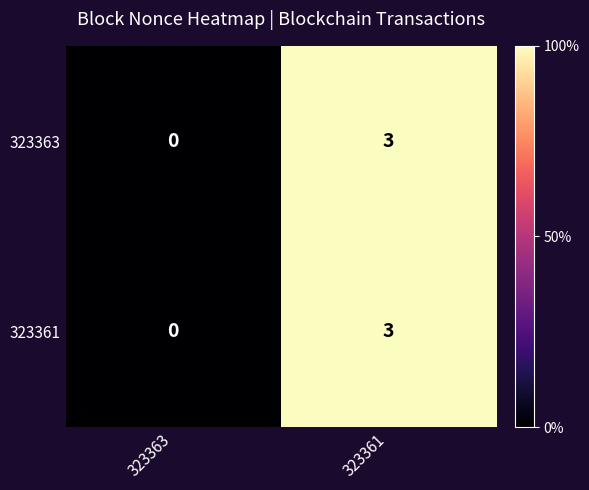

Reading left to right, transcribe all the data shown in this chart.

323363: 0	3
323361: 0	3